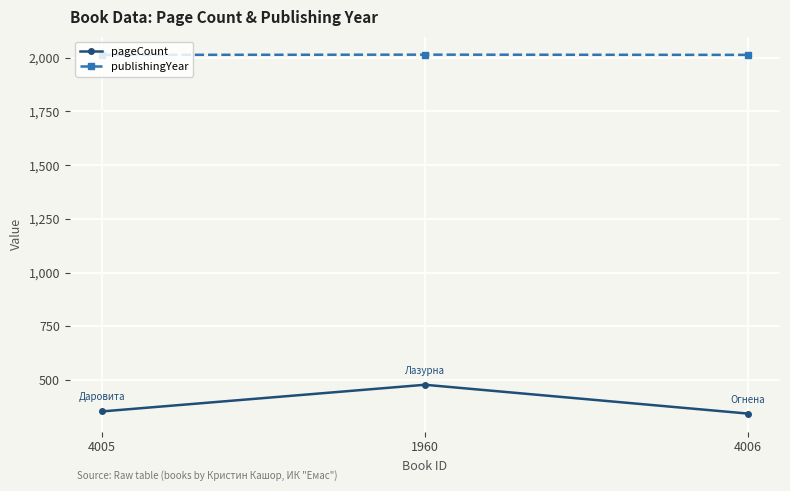

How many data points in pageCount are less than 354?

1